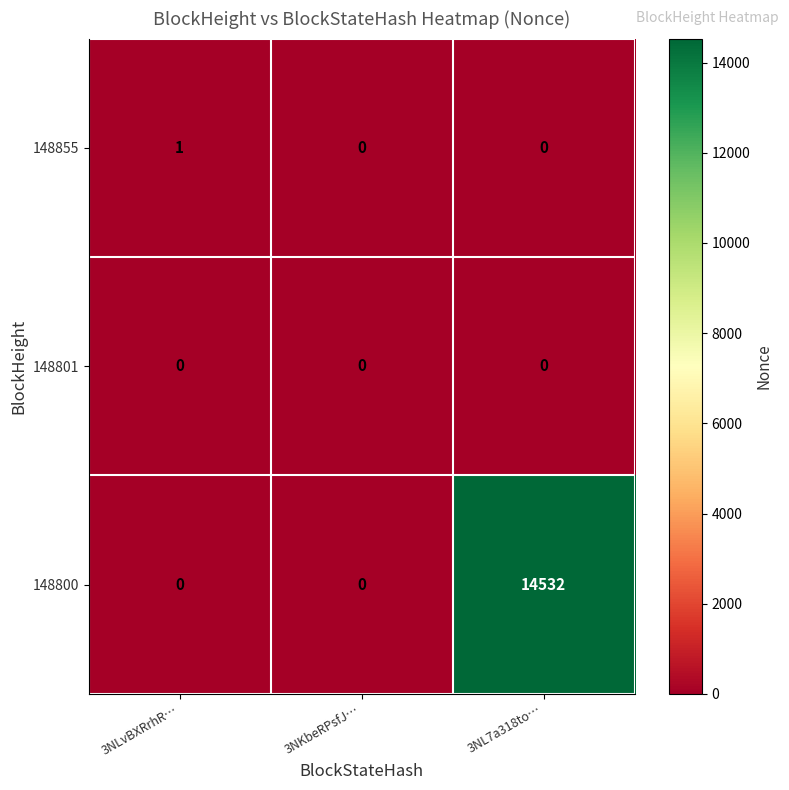

Which series has the largest total across all categories?

148800